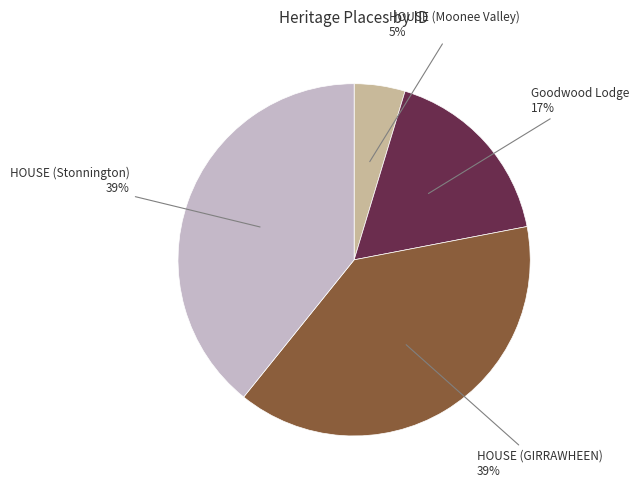

To the nearest percent, what portion does Goodwood Lodge represent?

17%